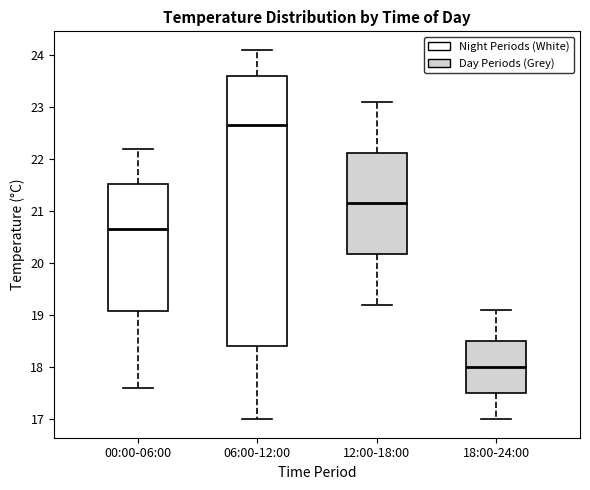

Reading left to right, transcribe this box plot: for each box, give where its median line is, the range the box spans, and where its two whiskers end, as read against the y-axis. The values are not printed on the chart, so give them approximately, as read against the axis.

00:00-06:00: median 20.7, box 19.1 to 21.5, whiskers 17.6 to 22.2
06:00-12:00: median 22.7, box 18.4 to 23.6, whiskers 17.0 to 24.1
12:00-18:00: median 21.2, box 20.2 to 22.1, whiskers 19.2 to 23.1
18:00-24:00: median 18.0, box 17.5 to 18.5, whiskers 17.0 to 19.1